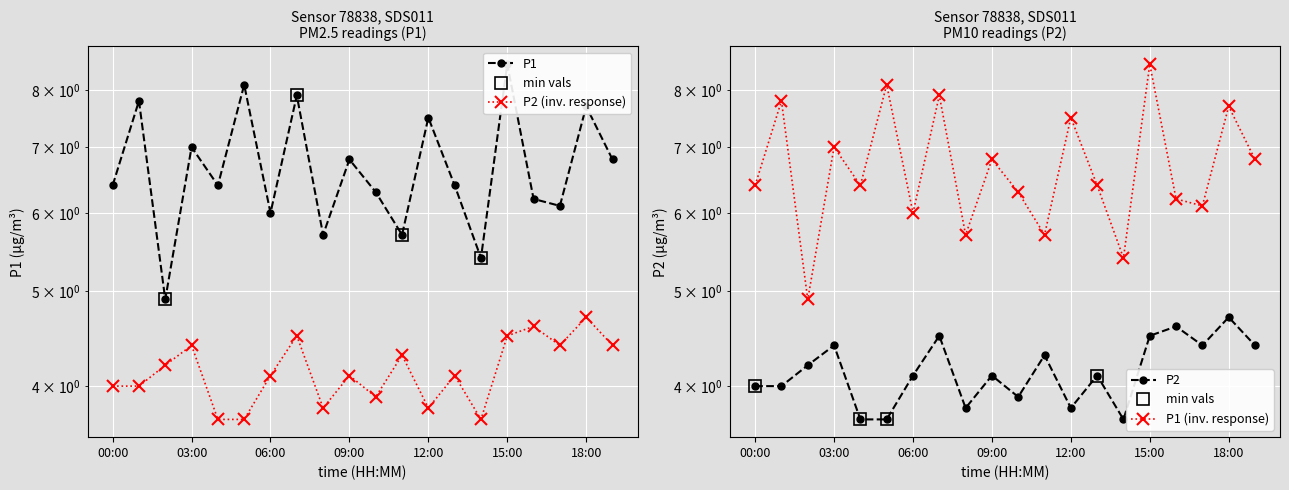

True or false: P1 has more than 1 interior local peaks.

True